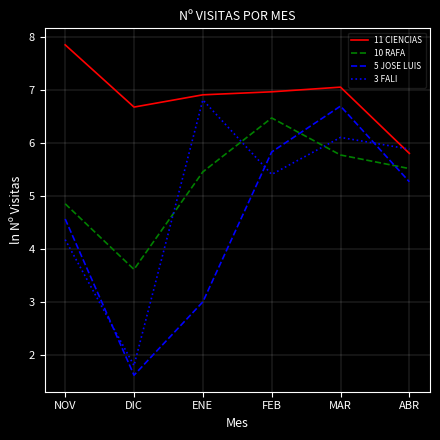

Is the value of 5 JOSE LUIS at FEB greater than the value of 3 FALI at NOV?

Yes